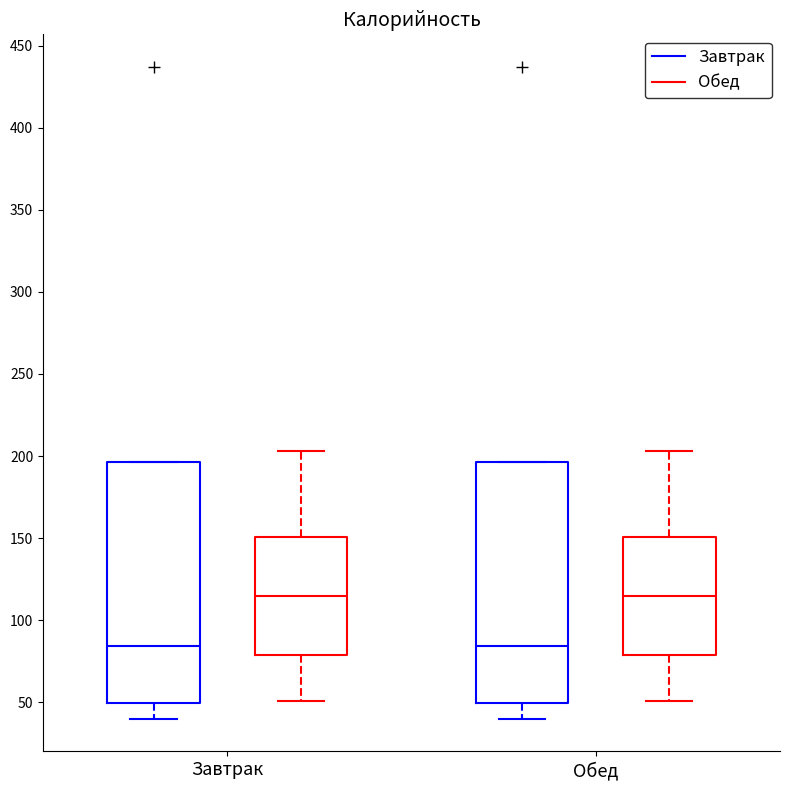

Reading left to right, read every box against the y-axis: the position of its median line, the range the box covers, and the ends of its whiskers. The values are not printed on the chart, so give them approximately, as read against the axis.

Завтрак (Завтрак): median 85, box 50 to 195, whiskers 40 to 195
Завтрак (Обед): median 115, box 80 to 150, whiskers 50 to 205
Обед (Завтрак): median 85, box 50 to 195, whiskers 40 to 195
Обед (Обед): median 115, box 80 to 150, whiskers 50 to 205